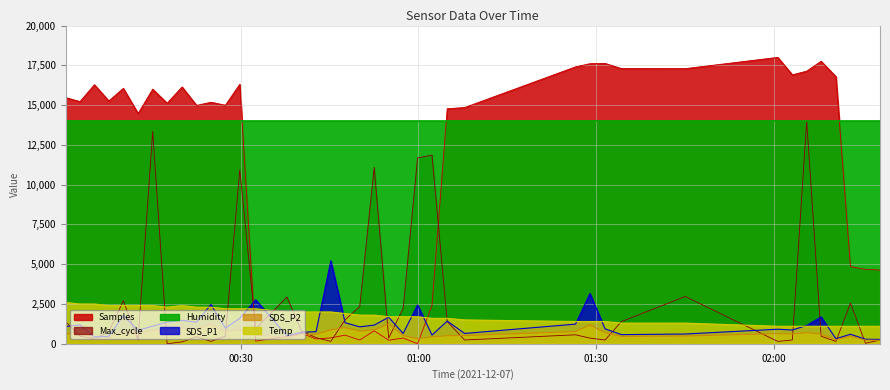

Which series has the widest spread of values?

Samples